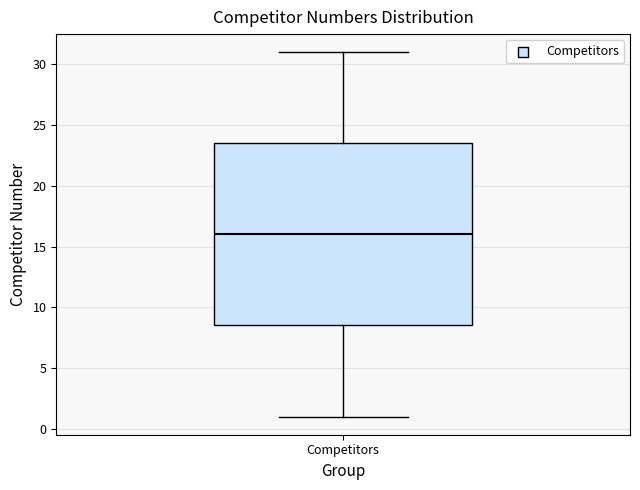

Read this box plot against the y-axis: the position of the median line, the range covered by the box, and the ends of both whiskers. The values are not printed on the chart, so give them approximately, as read against the axis.

median 16.0, box 8.5 to 23.5, whiskers 1.0 to 31.0